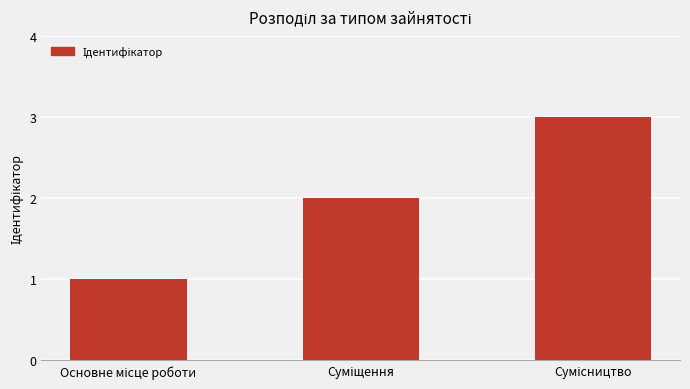

What is the greatest value displayed?

3